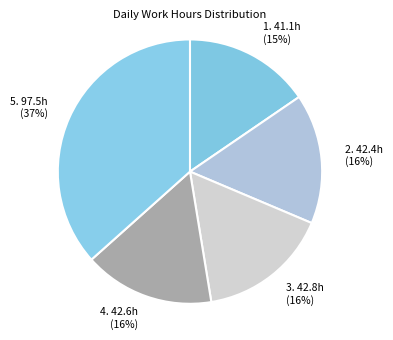

Is it true that 1. 41.1h (15%) is 15% of the pie?

True